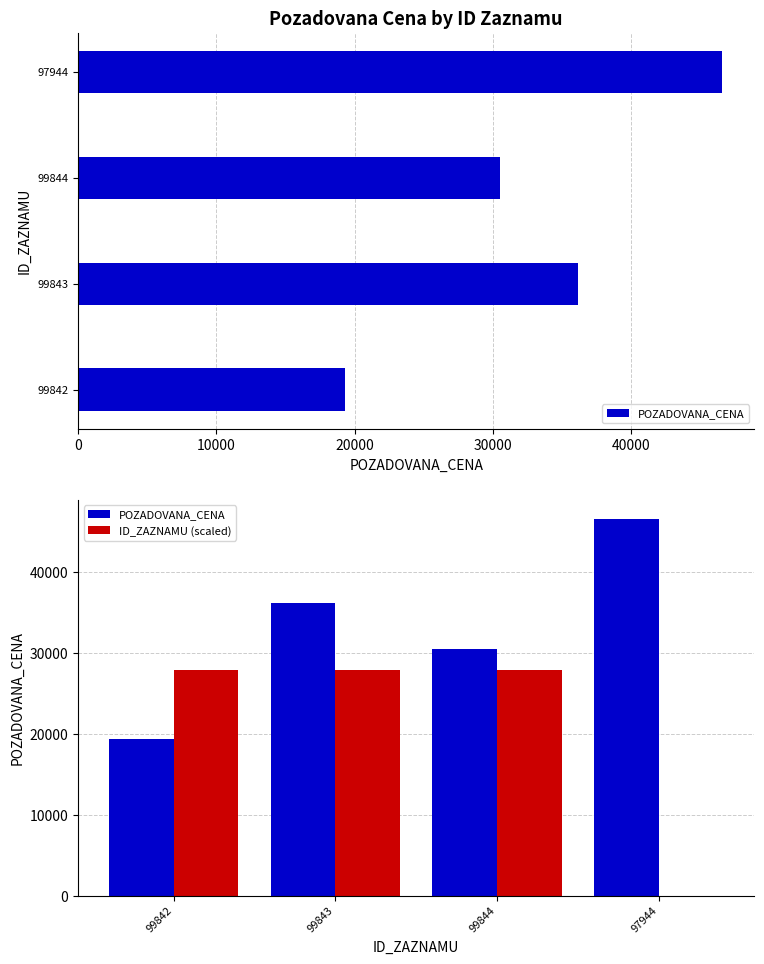

List the series in order of their overall mean, lowest first.

ID_ZAZNAMU (scaled), POZADOVANA_CENA